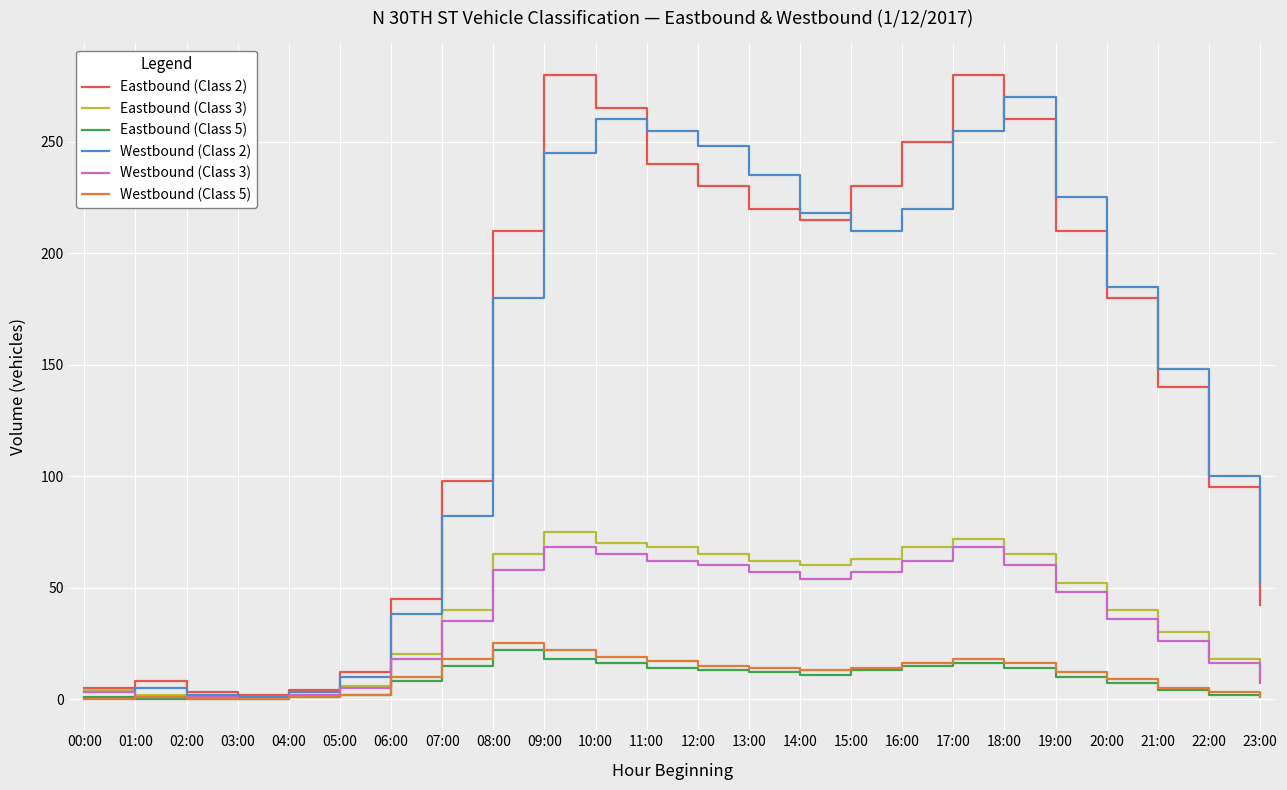

Is the value of Eastbound (Class 2) at 06:00 greater than the value of Westbound (Class 3) at 17:00?

No